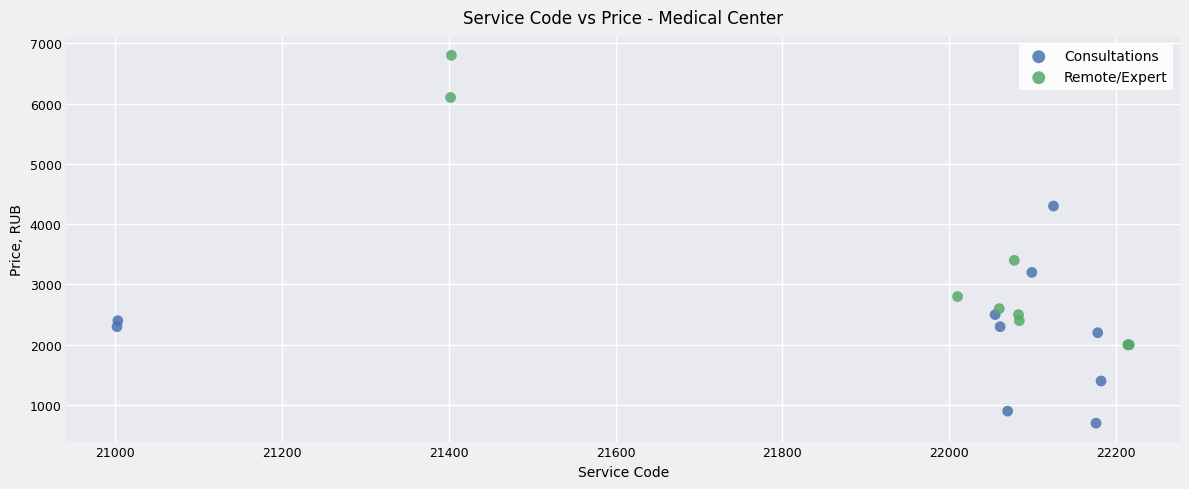

Which series contains the highest Y value?

Remote/Expert